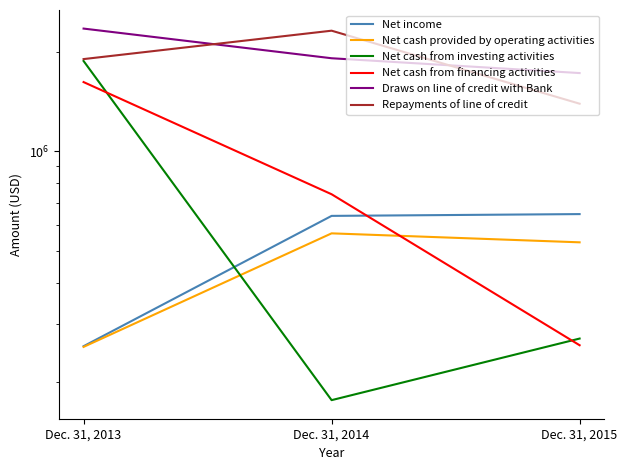

The value of Net income at Dec. 31, 2014 is 369145. True or false?

False